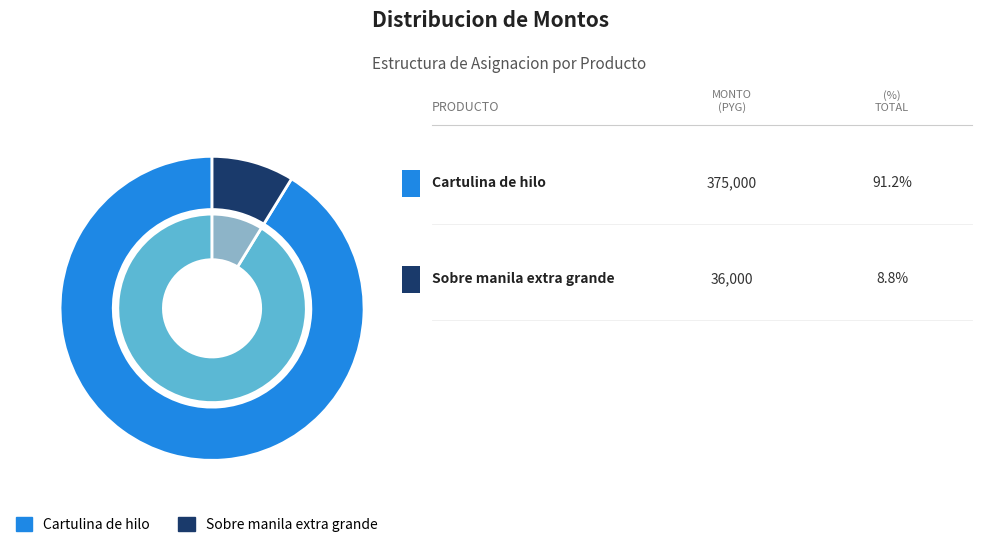

Which has a higher value, Sobre manila extra grande or Cartulina de hilo?

Cartulina de hilo